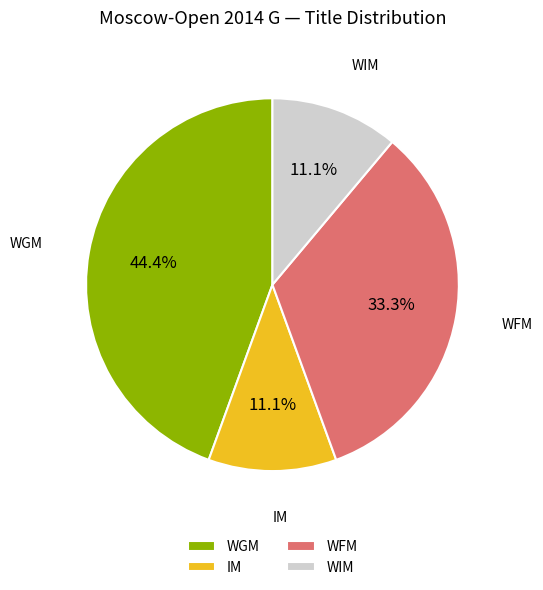

What percentage is NOT represented by WGM?

55.6%